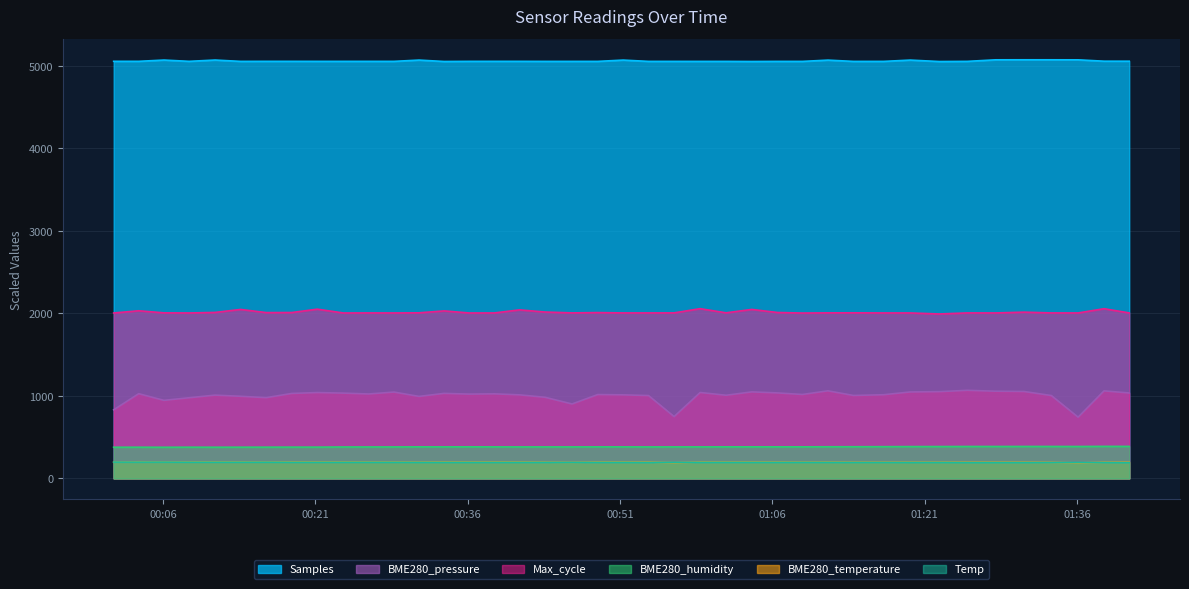

How many categories are shown in the chart?

40